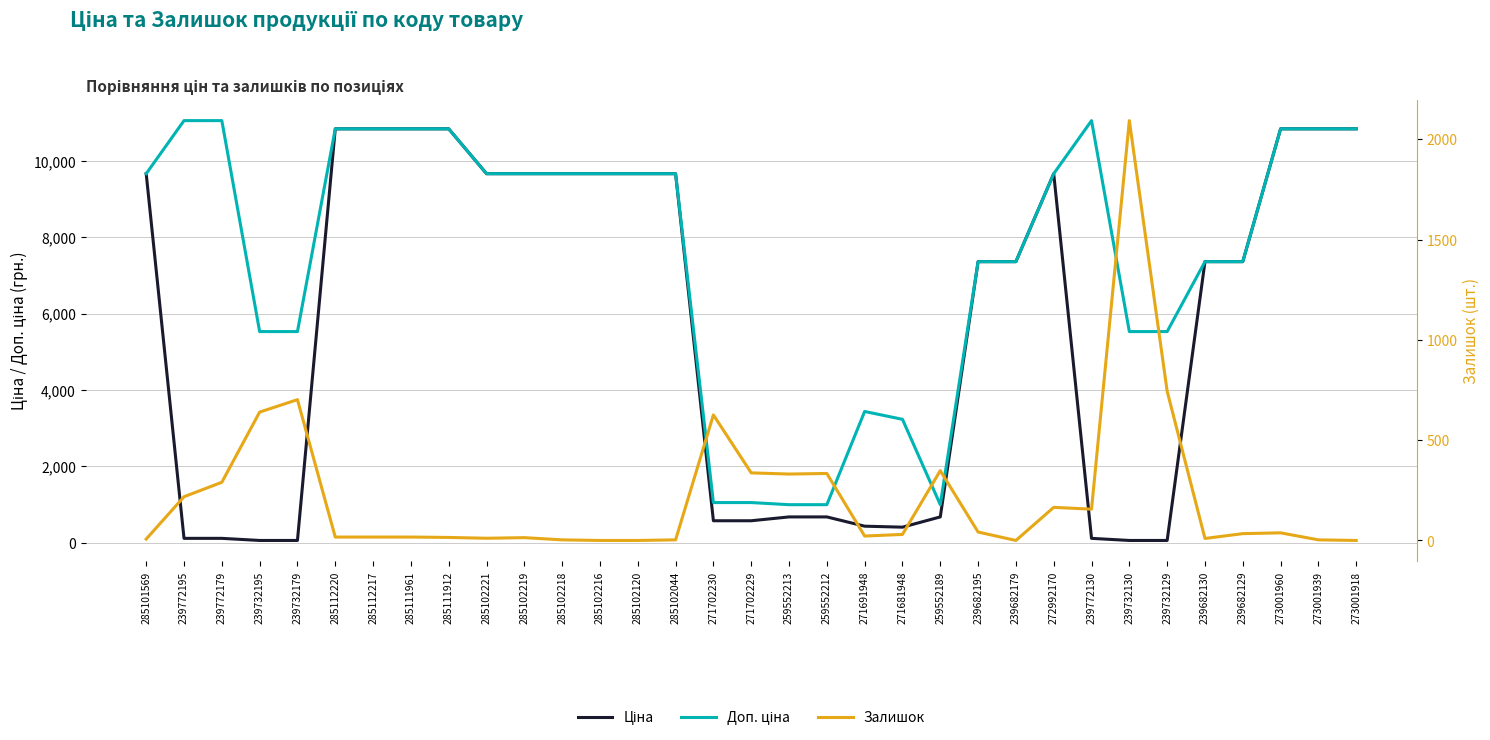

The value of Доп. ціна at 285102219 is 9664.7. True or false?

True